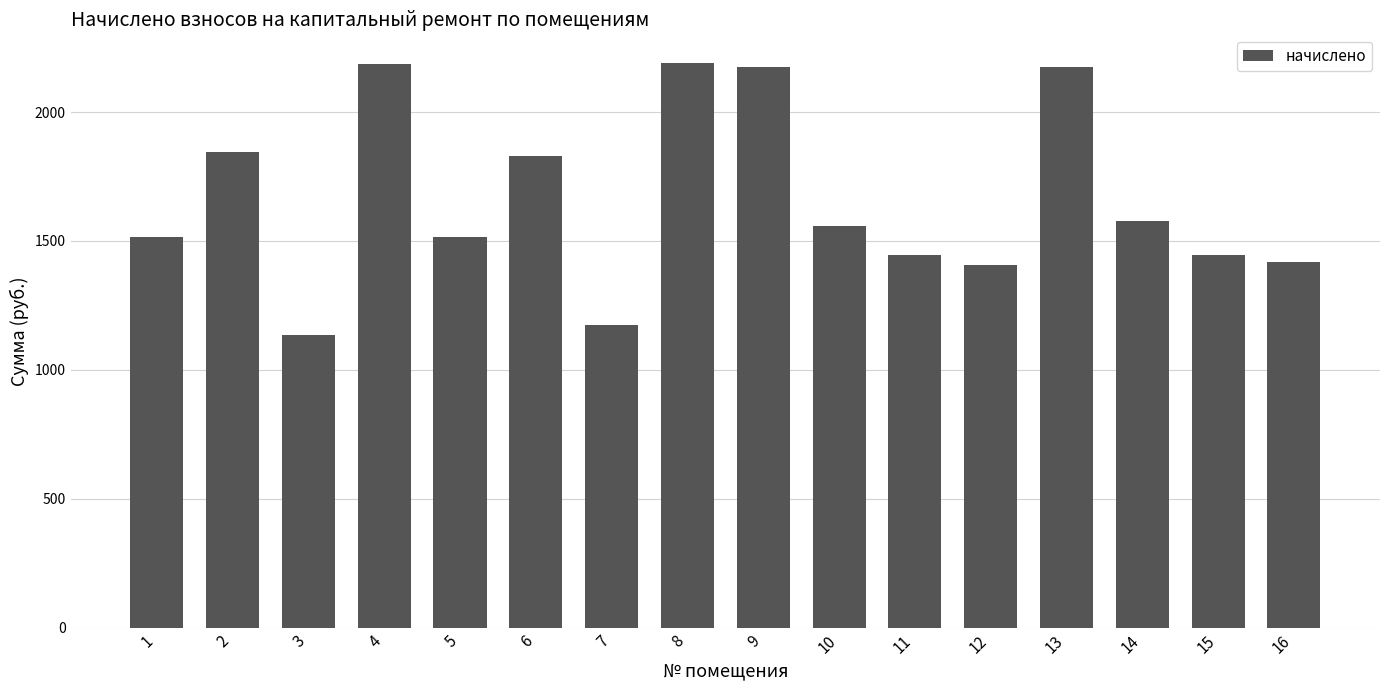

True or false: the data shows 783.3 at 15.

False